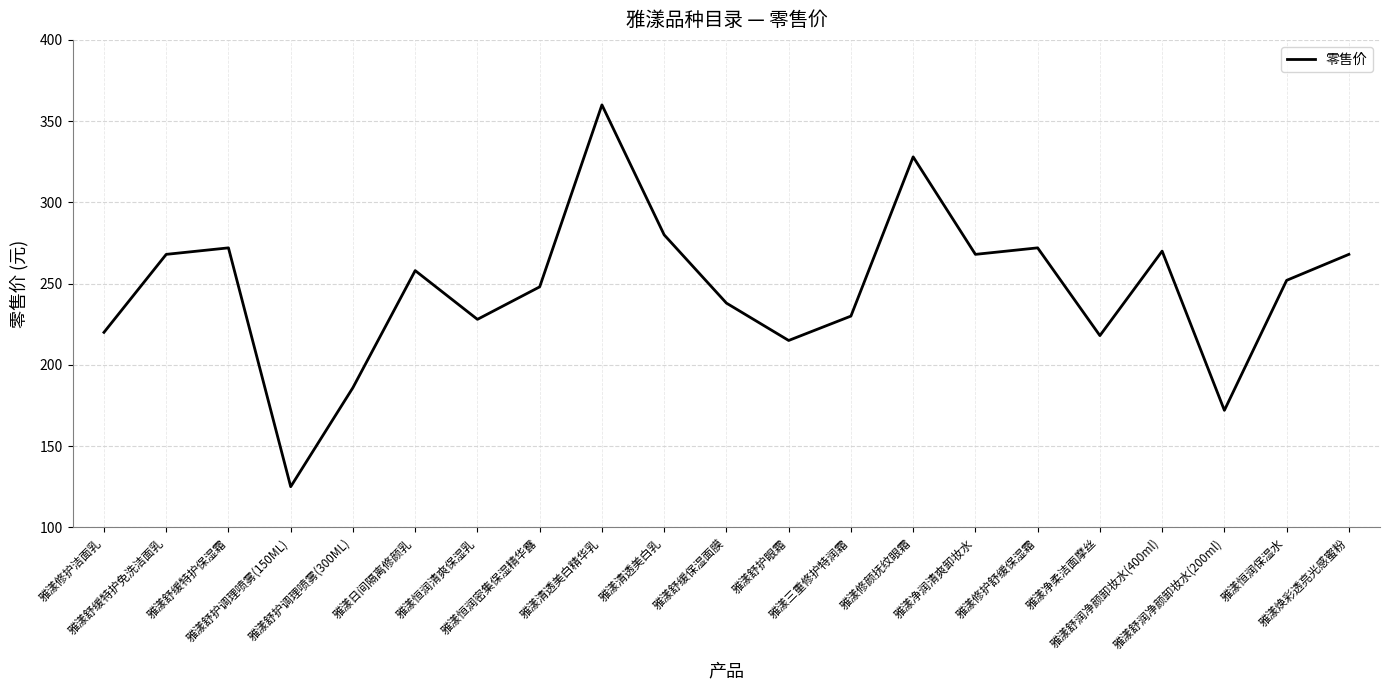

How many lines are shown in the chart?

1